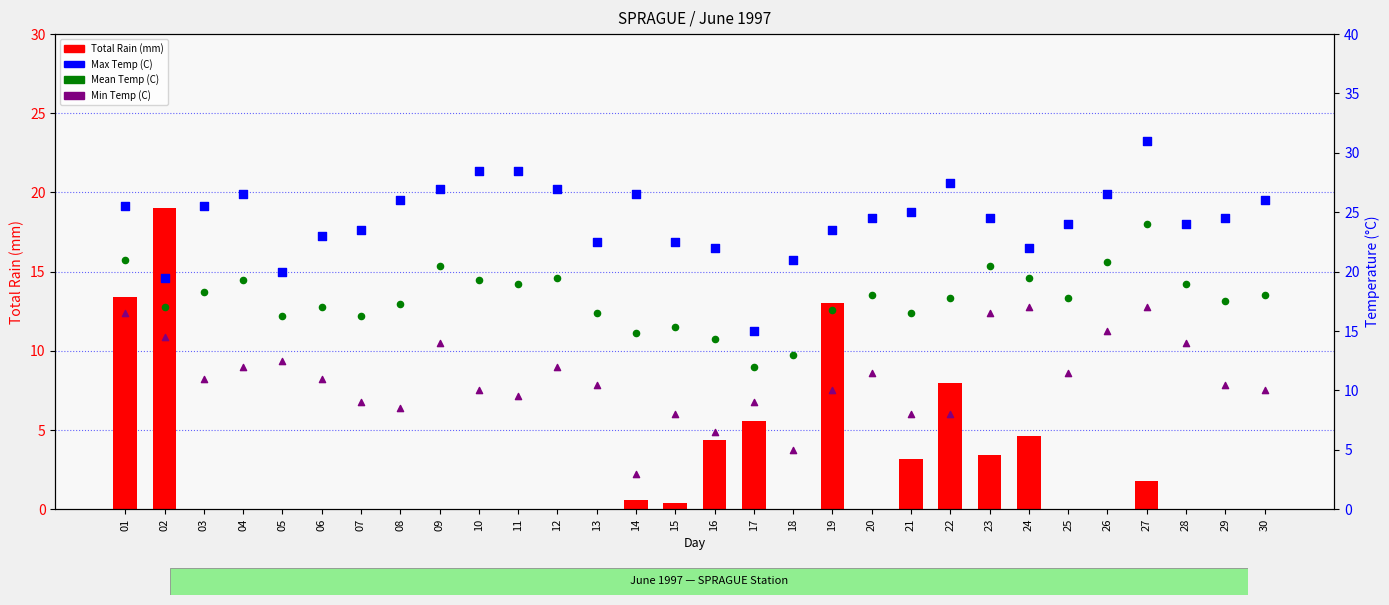

What is the total value across all series at 11?

57.0